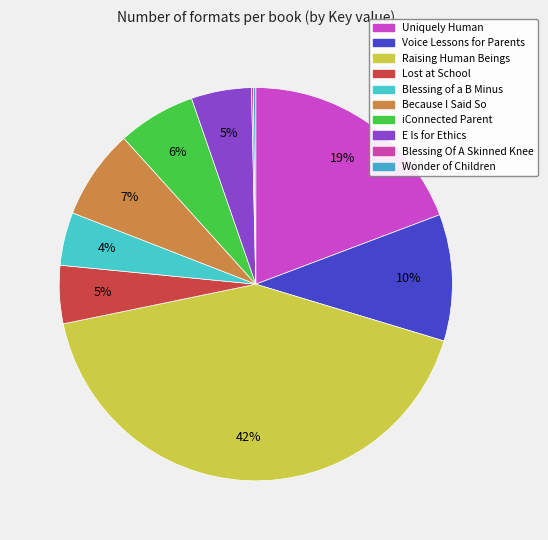

To the nearest percent, what portion does Lost at School represent?

5%